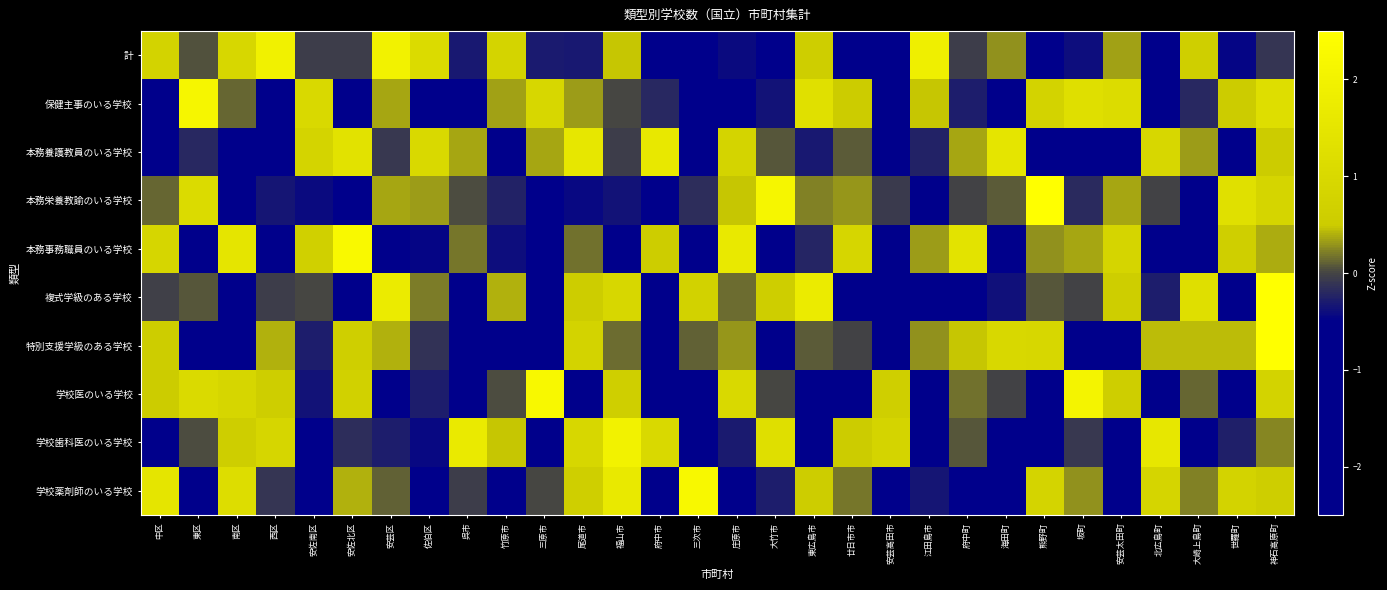

What is the spread (max minus min) of values at 西区?

3.2